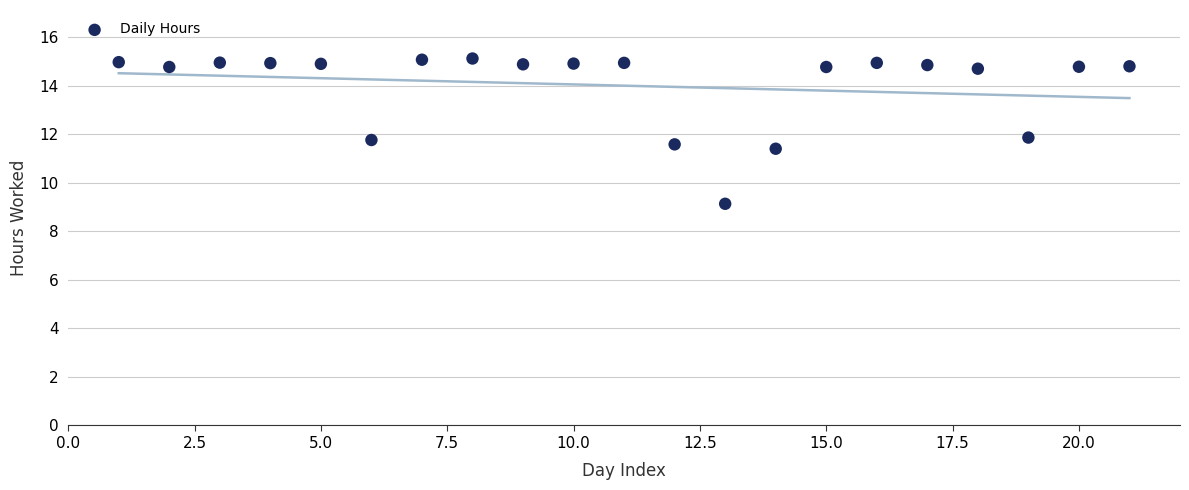

What is the range of Y values (max minus min)?

6.0